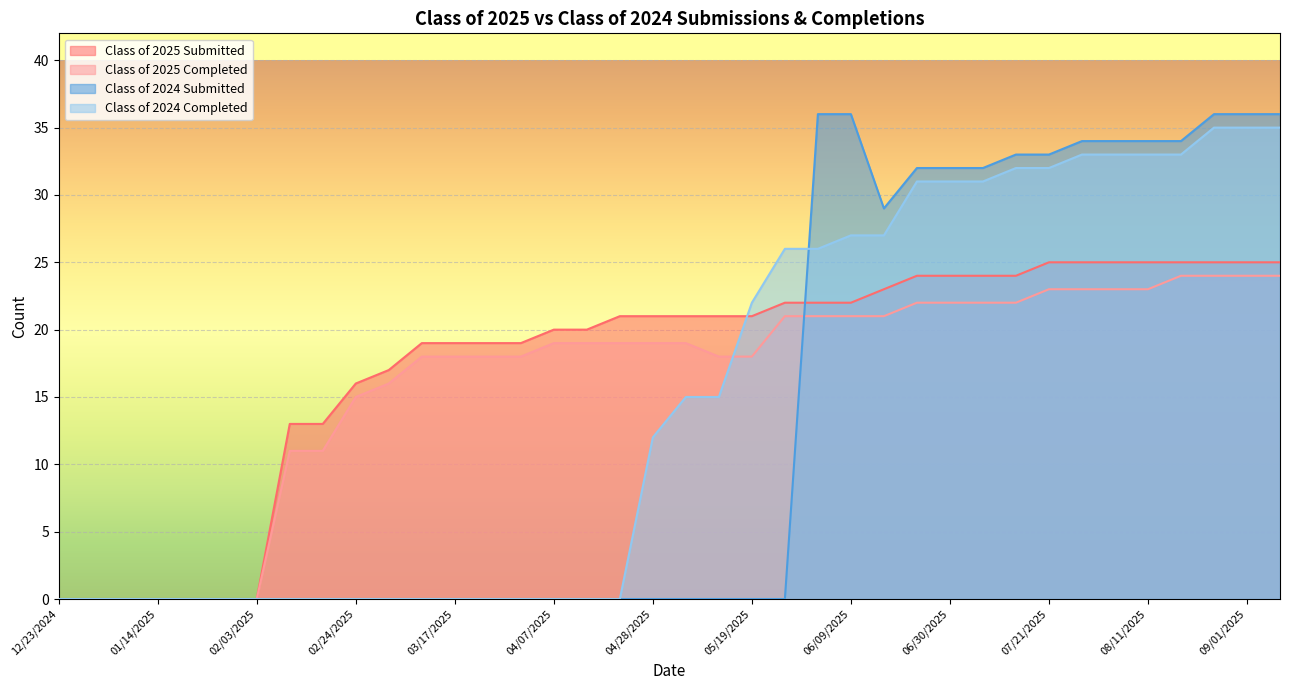

Is it true that Class of 2024 Submitted equals 51 at 09/08/2025?

False